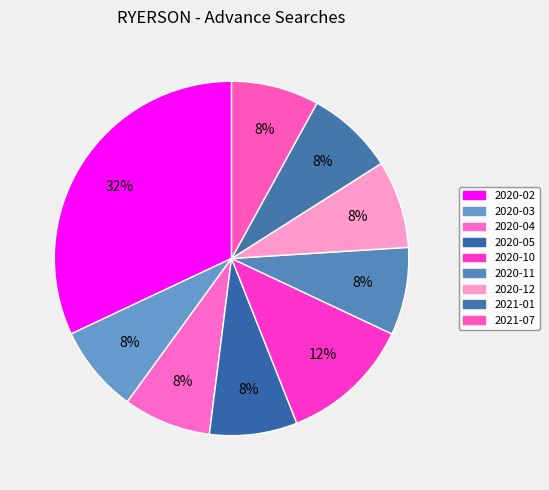

Combined, do 2021-01 and 2020-02 account for over 50%?

No